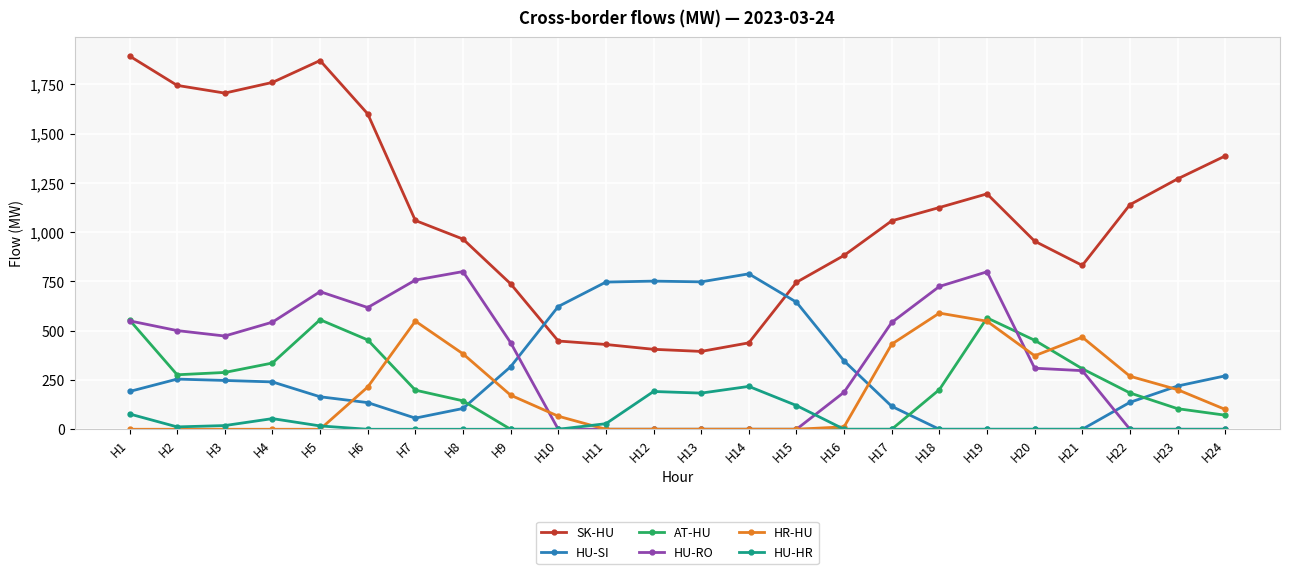

Which series has the largest total across all categories?

SK-HU